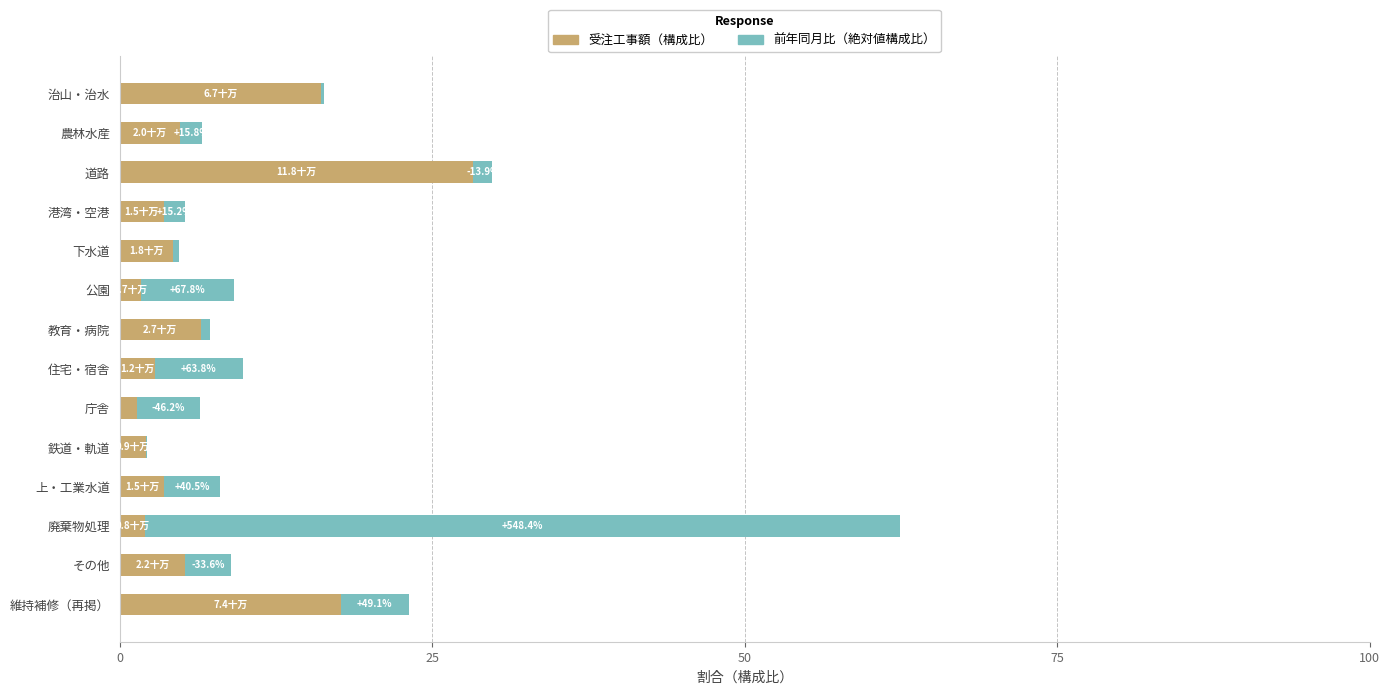

At which category is the sum across all series the highest?

廃棄物処理